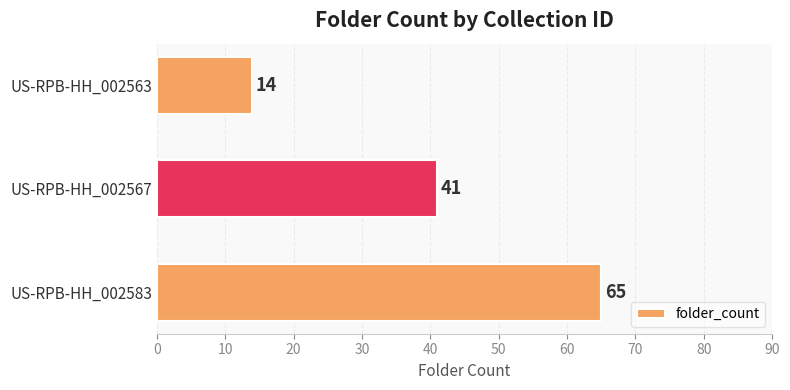

What is the average value?

40